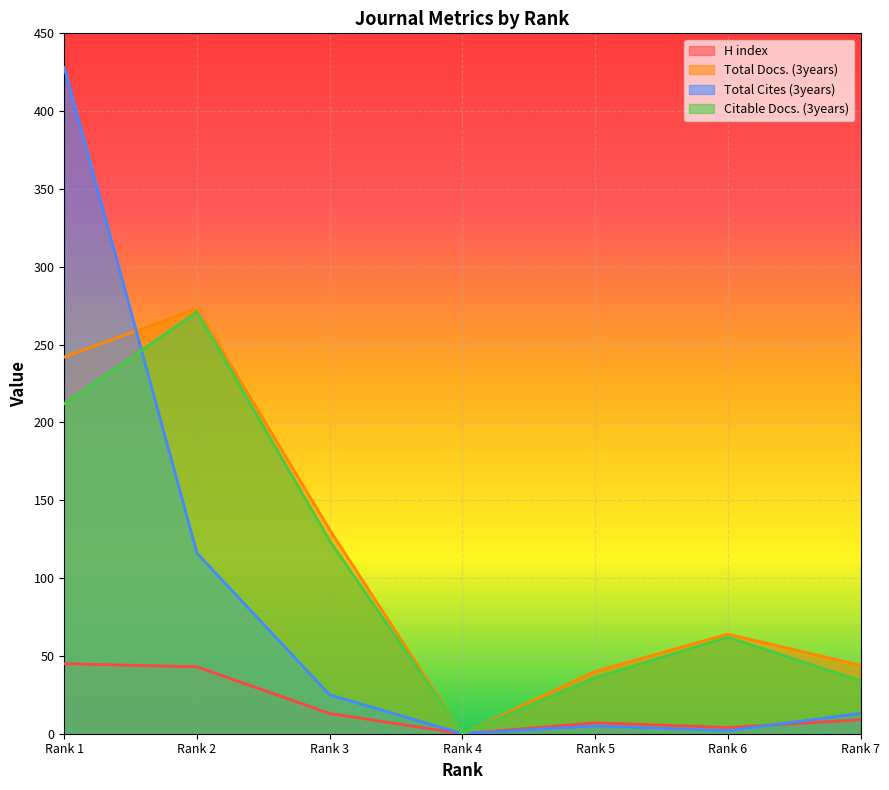

What are all the series names shown in the legend?

H index, Total Docs. (3years), Total Cites (3years), Citable Docs. (3years)